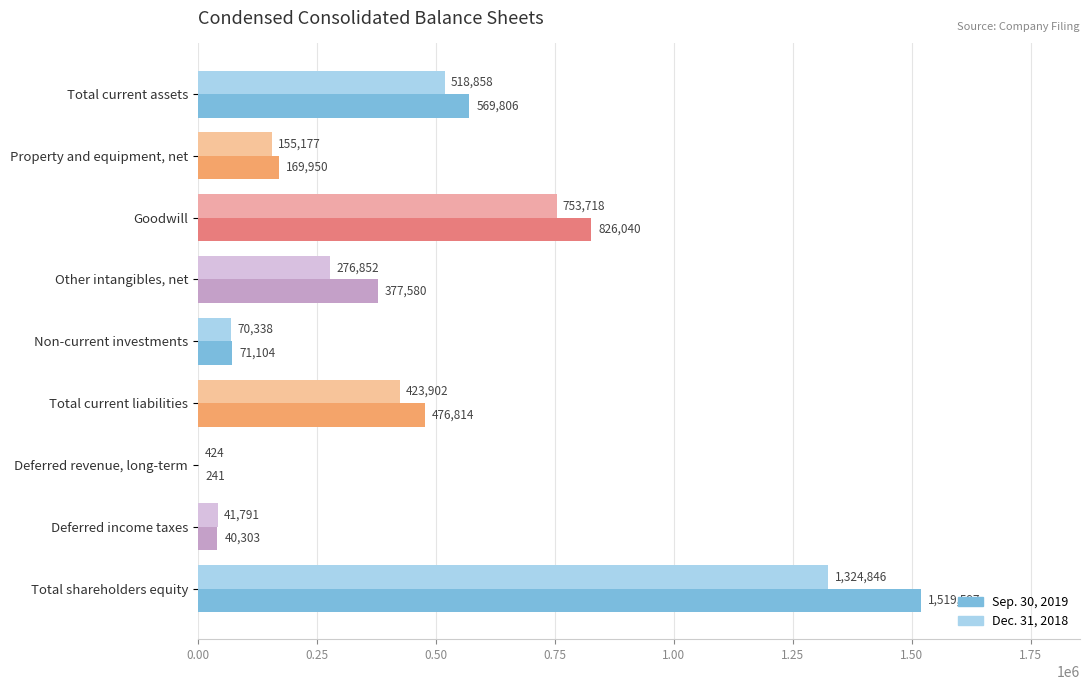

Which series changed the most between Other intangibles, net and Total shareholders equity?

Sep. 30, 2019